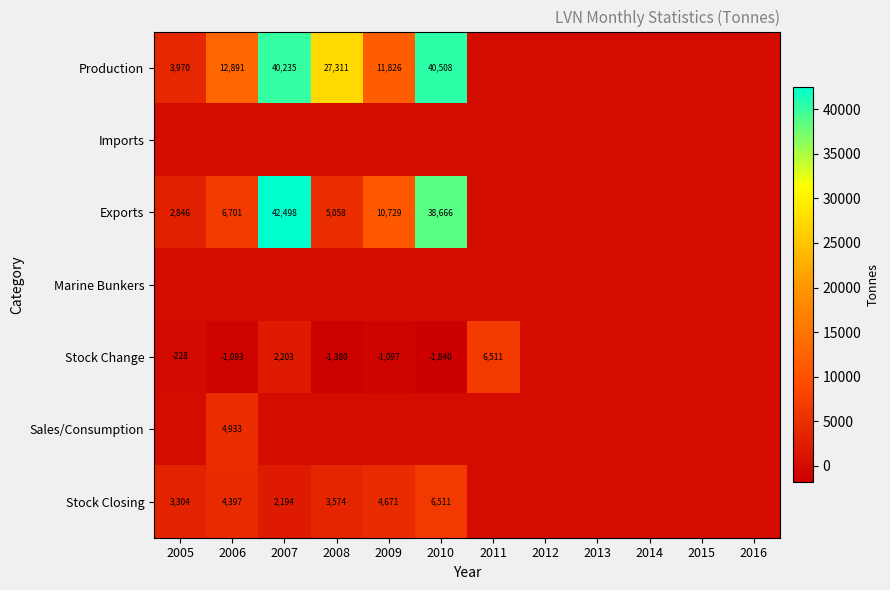

The Exports series shows 8364 at 2008. True or false?

False